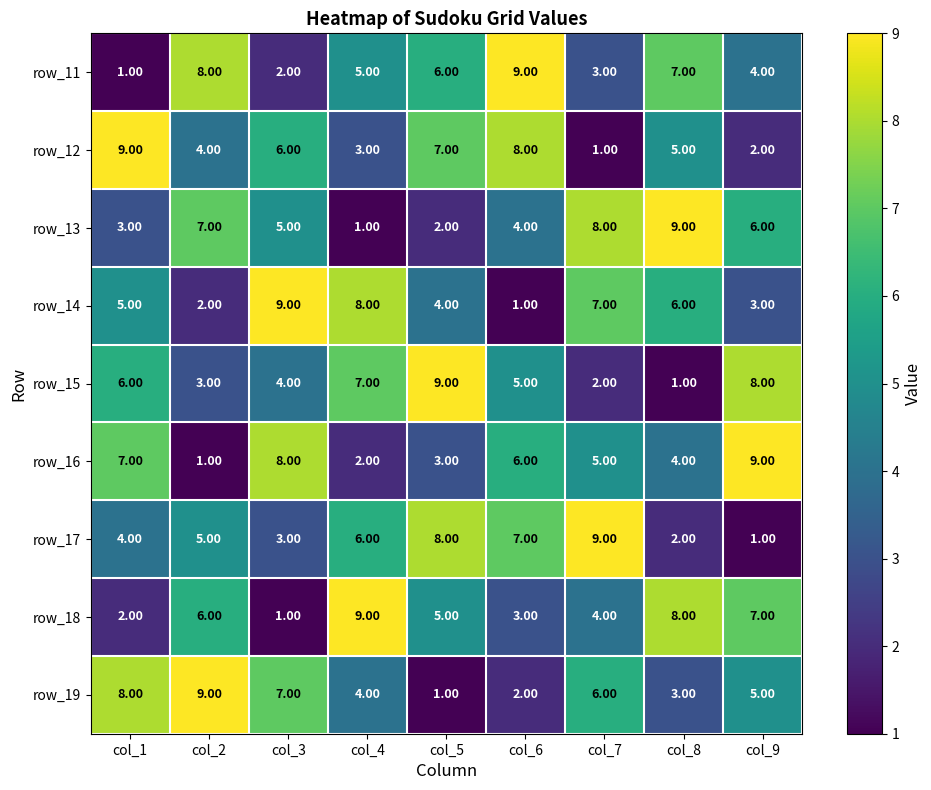

What is the difference between the second highest and minimum values in the row_18 series?

7